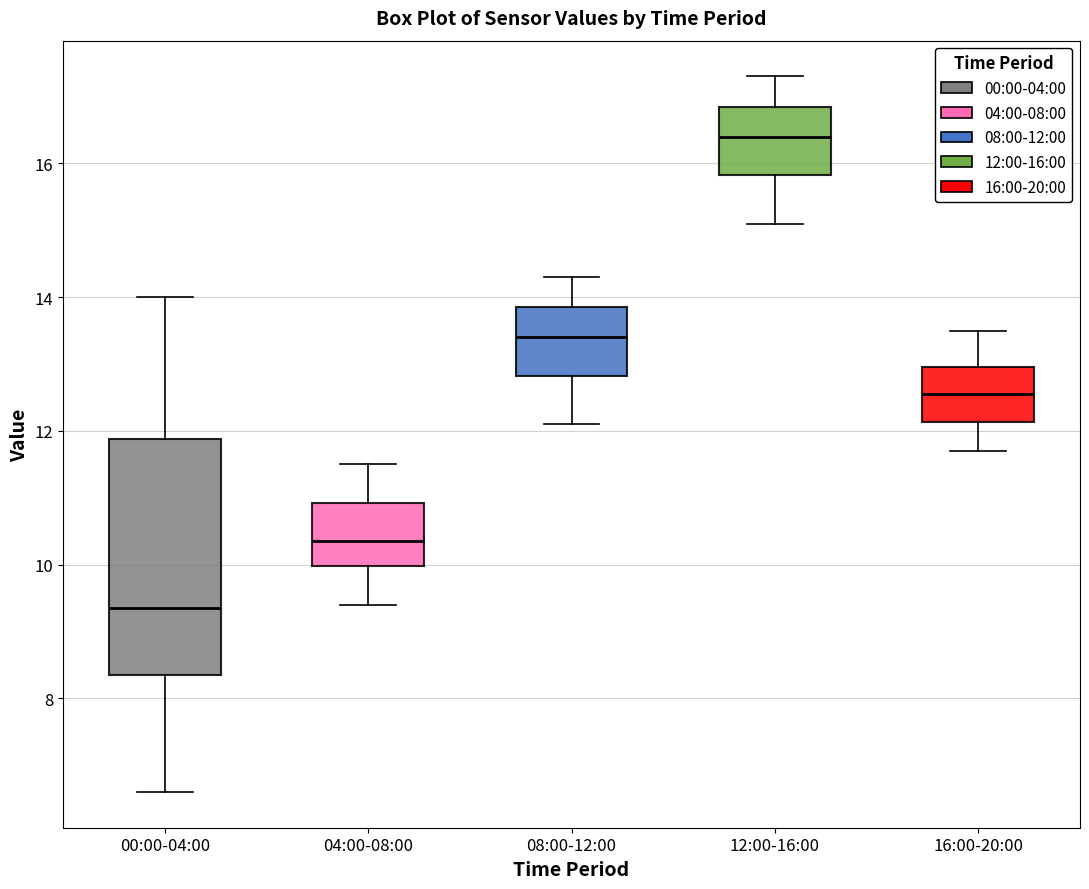

Where does the upper whisker of the box for 12:00-16:00 end on the y-axis? The values are not printed on the chart, so give them approximately, as read against the axis.

17.4